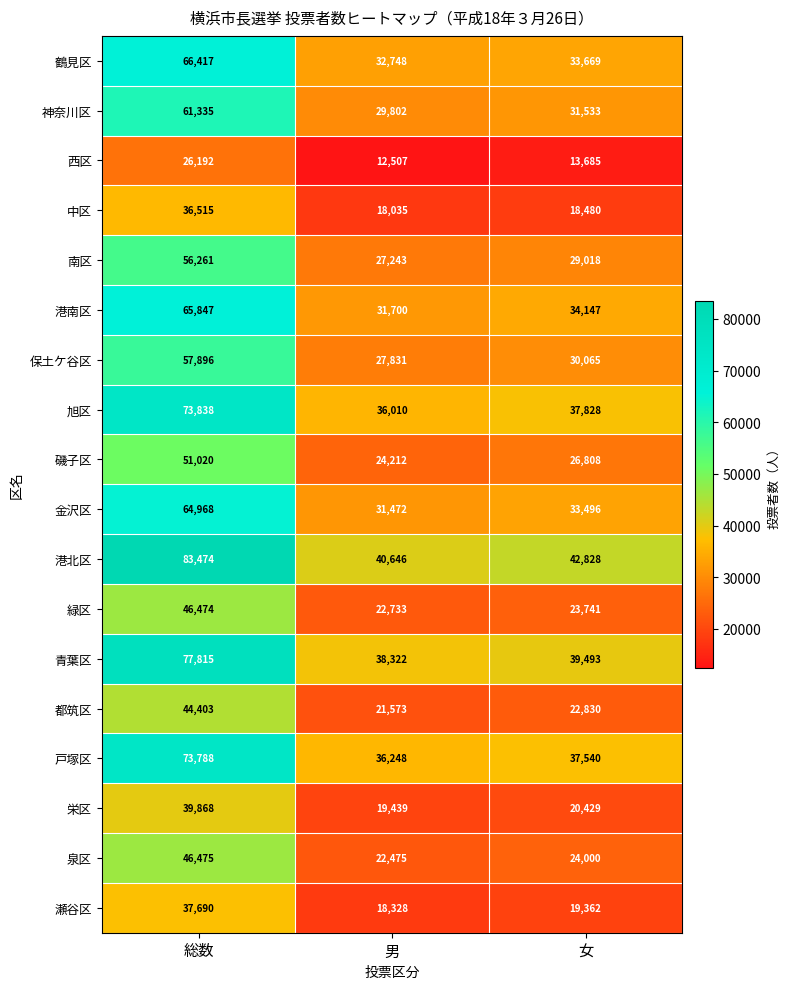

At which category does the chart reach its minimum across all series?

男